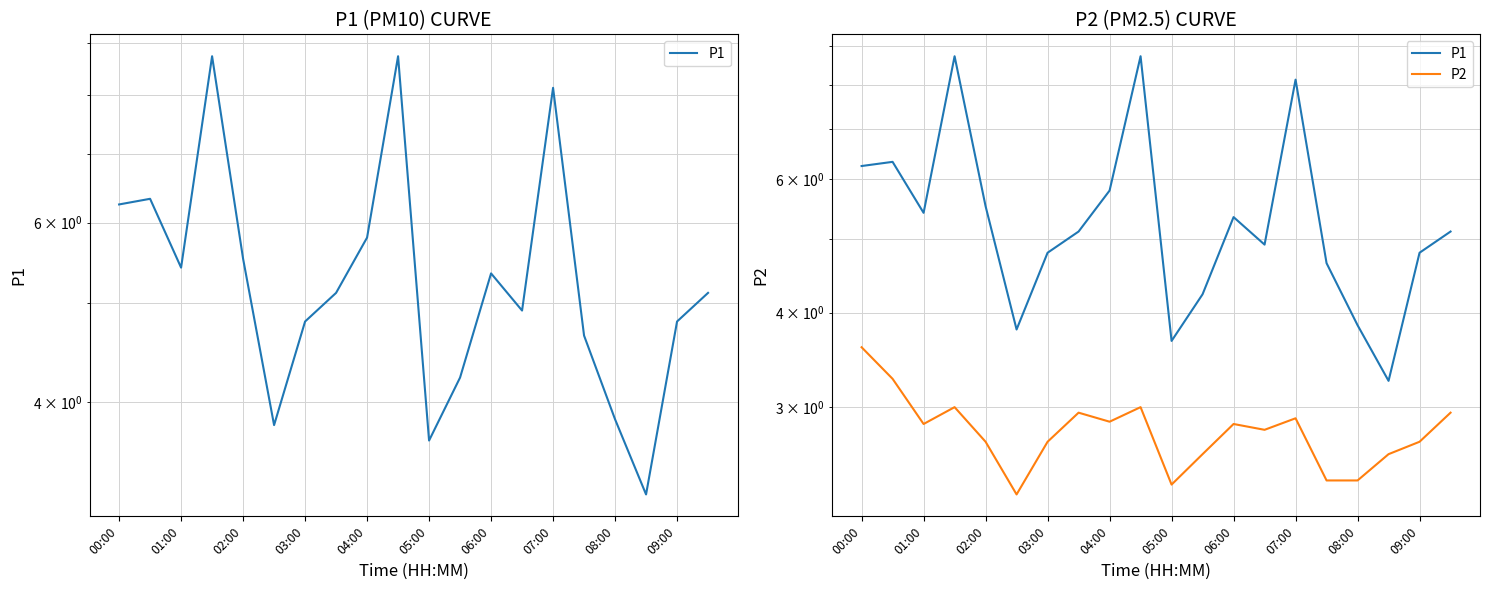

What is the minimum value for P1?

3.2